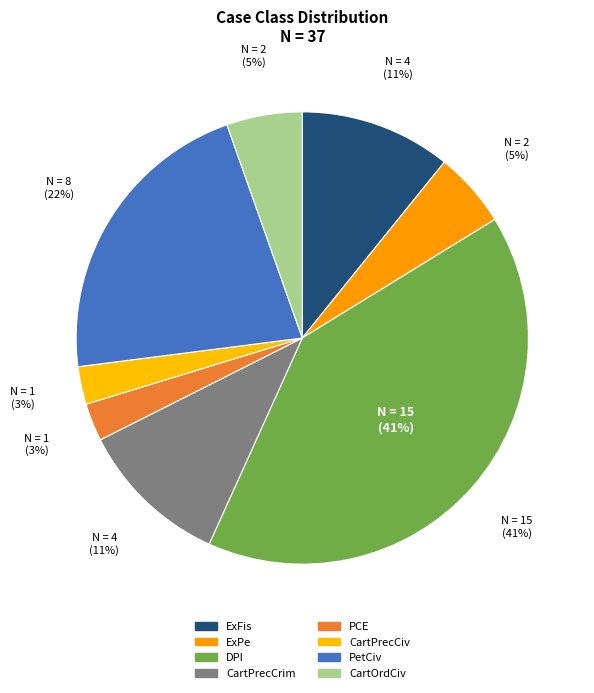

Between CartPrecCrim and PCE, which is larger?

CartPrecCrim